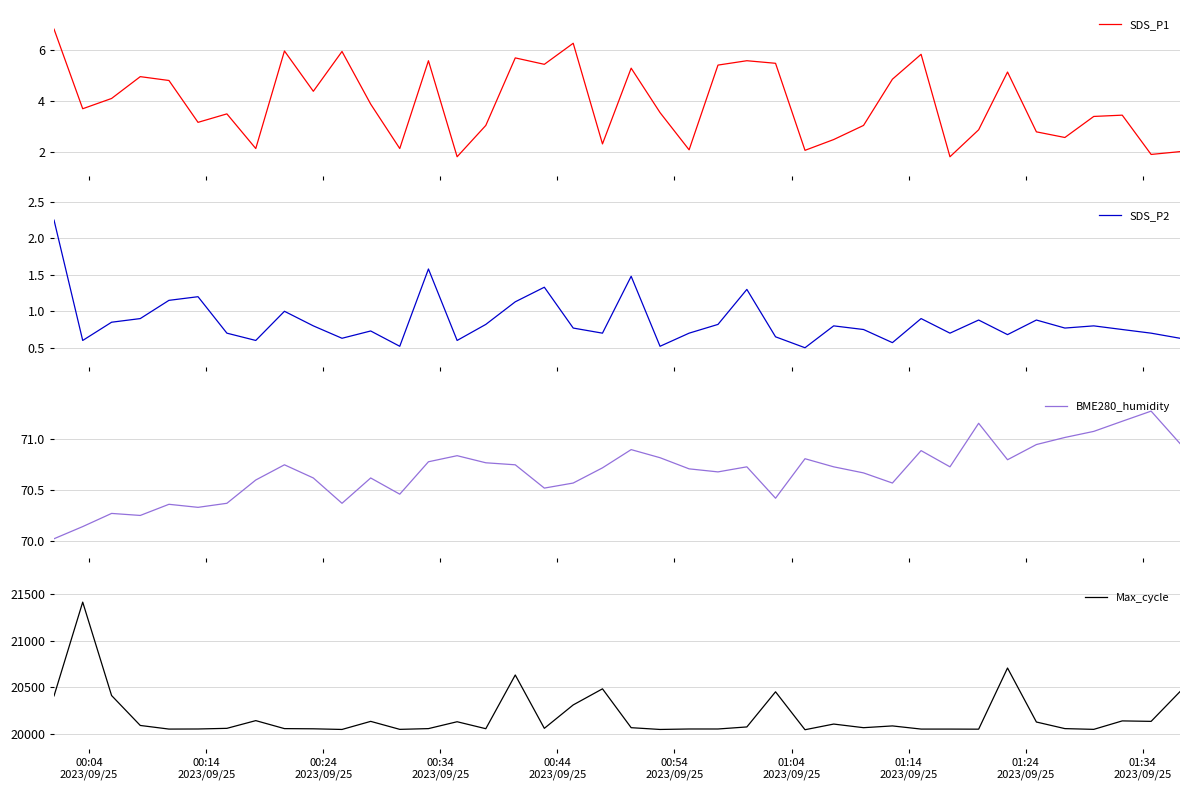

What is the difference between the maximum and second lowest values in the Max_cycle series?

1370